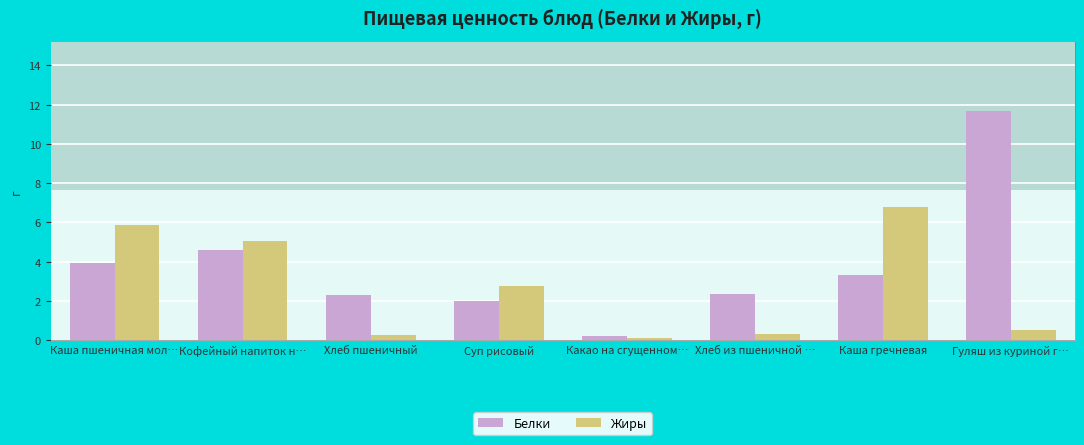

What value does the Жиры series have at Каша гречневая?

6.8